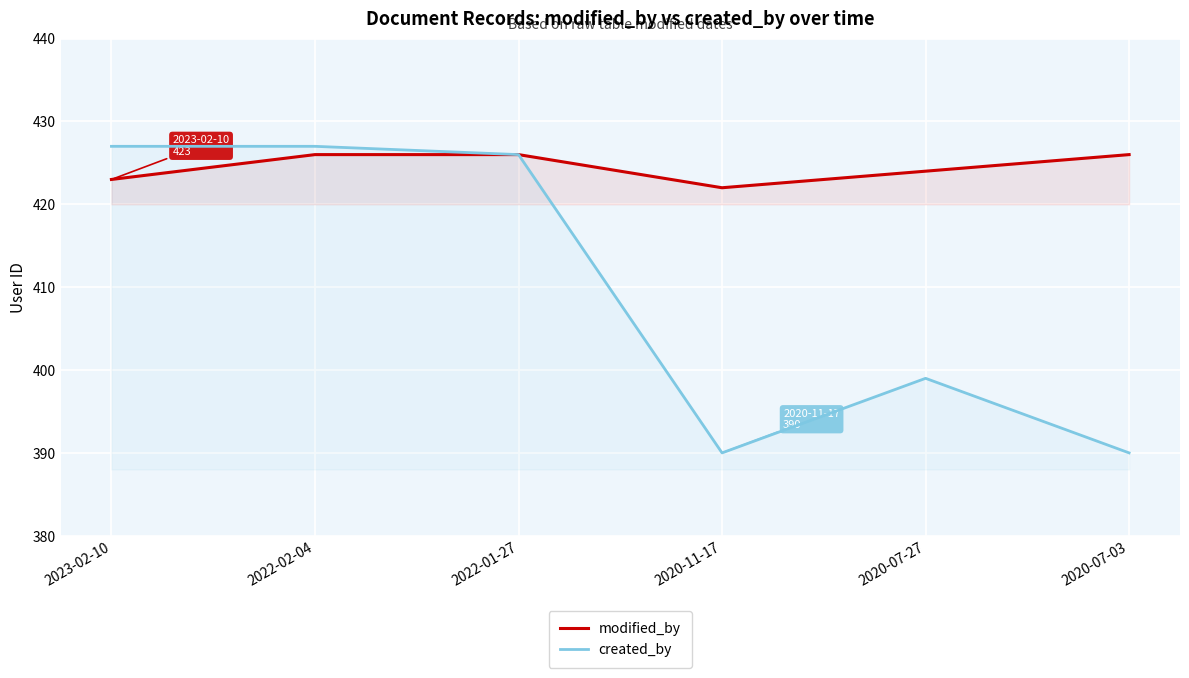

What is the total value across all series at 2020-07-03?

816